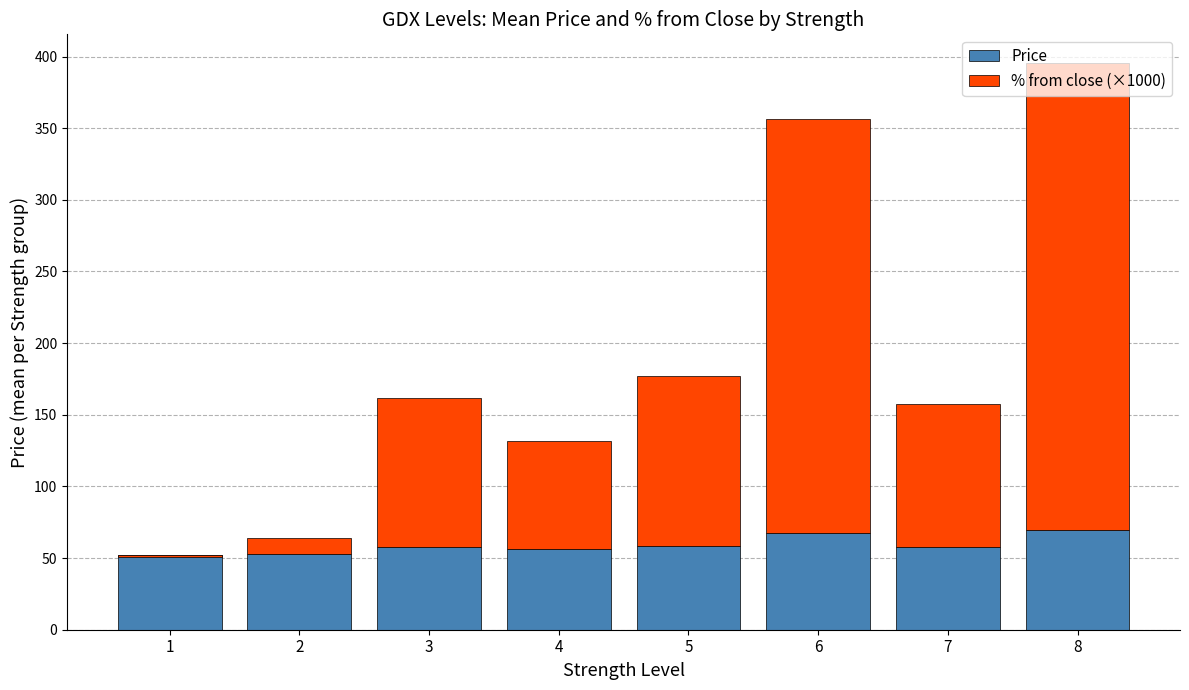

Rank the categories by Price value from lowest to highest.

1, 2, 4, 7, 3, 5, 6, 8